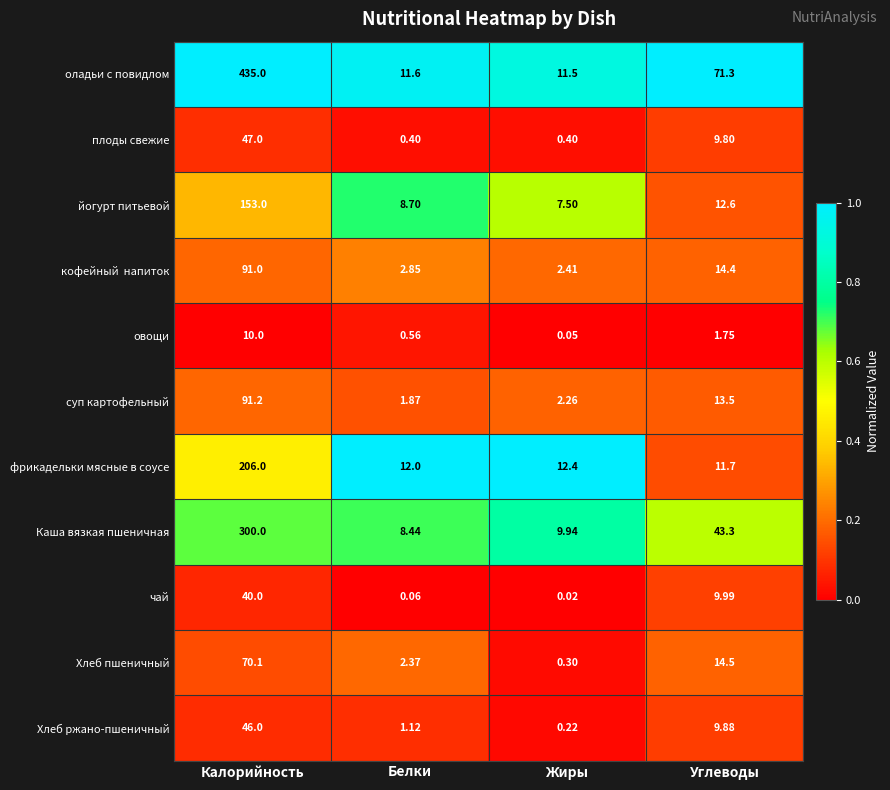

What is the difference between the highest and lowest values at Калорийность?

425.0